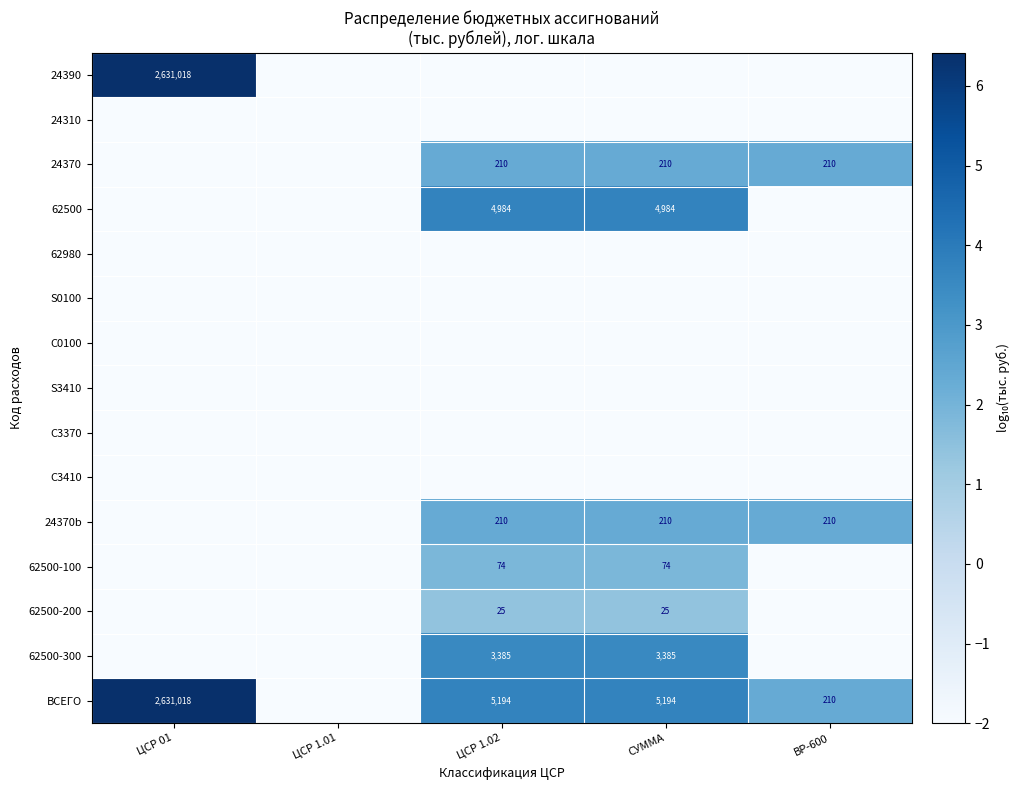

The value of 62500-100 at СУММА is 99. True or false?

False